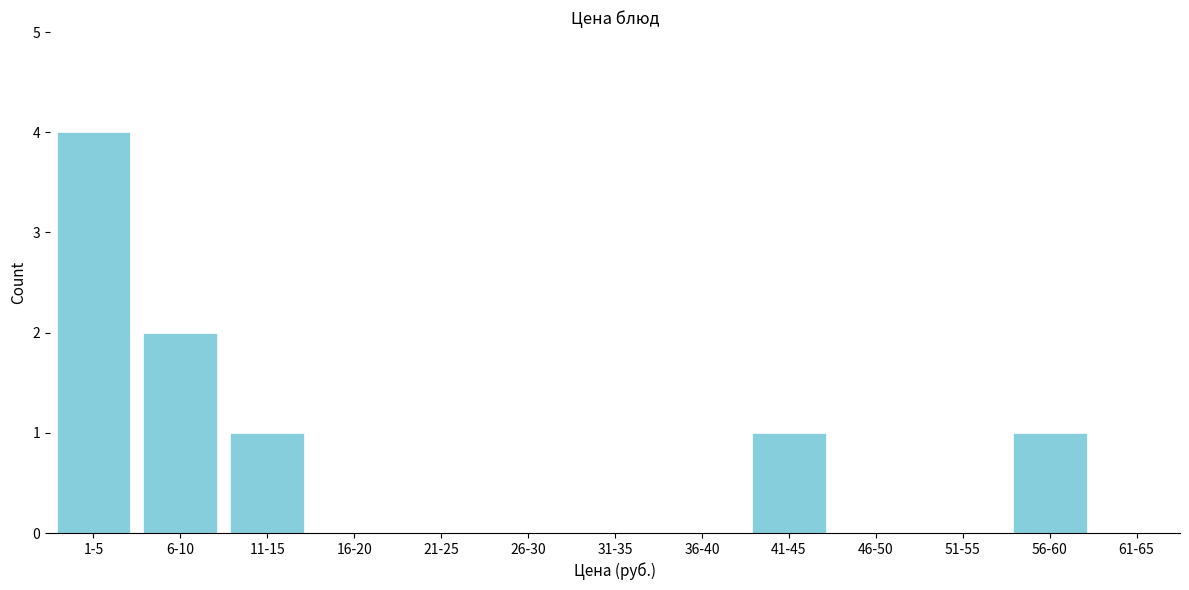

Reading right to left, what are all the values shown in this chart?

61-65=0	56-60=1	51-55=0	46-50=0	41-45=1	36-40=0	31-35=0	26-30=0	21-25=0	16-20=0	11-15=1	6-10=2	1-5=4